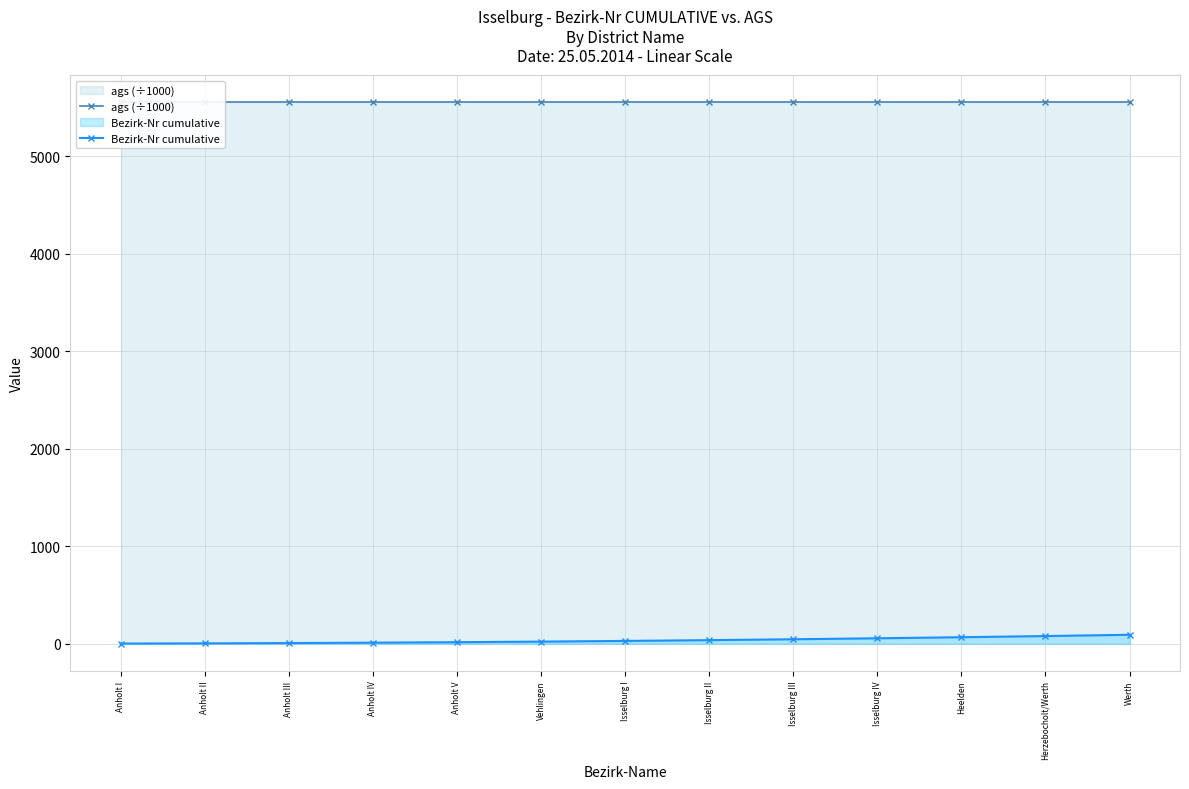

What is the value of the Bezirk-Nr cumulative point at the 10th from the left?

55